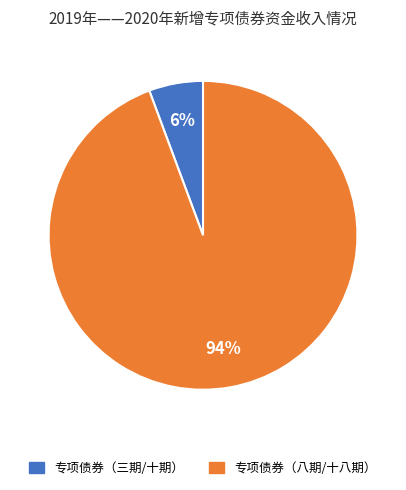

Count the number of slices in the pie.

2